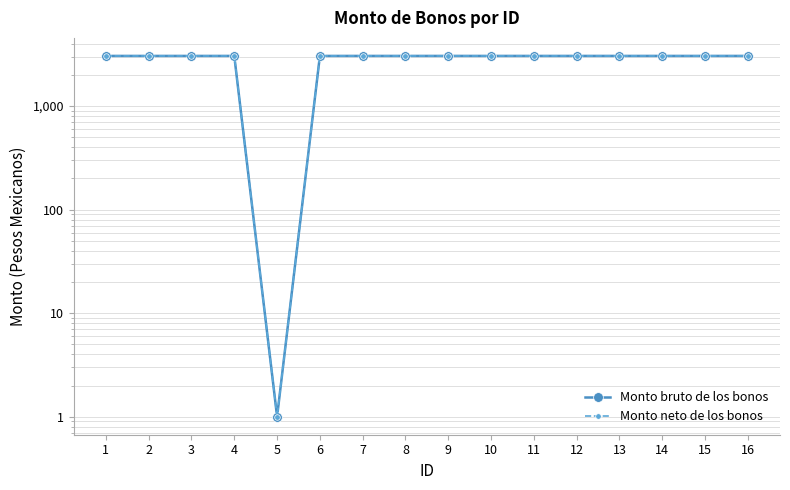

The value of Monto neto de los bonos at 3 is 4860. True or false?

False